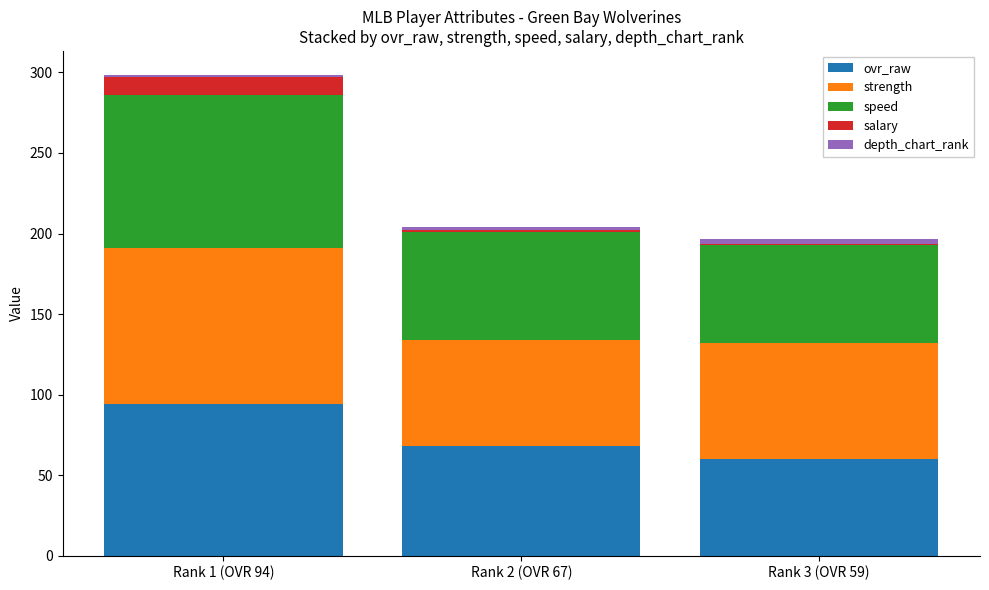

At which category is the sum across all series the highest?

Rank 1 (OVR 94)